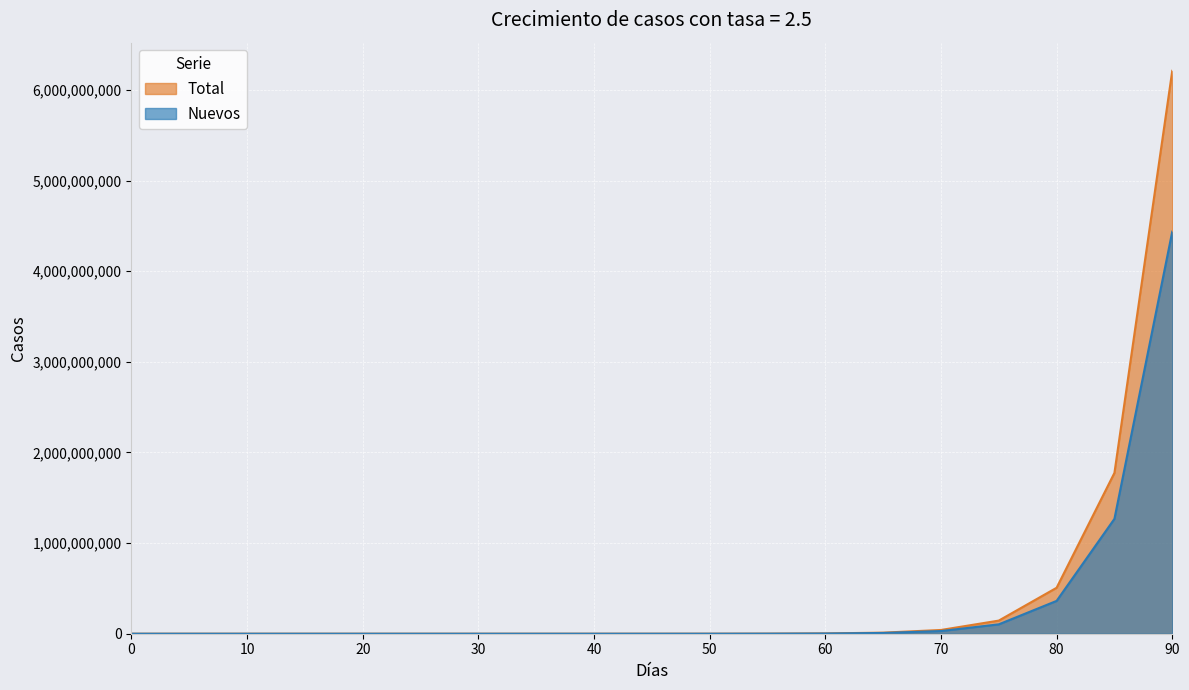

How many lines are shown in the chart?

2